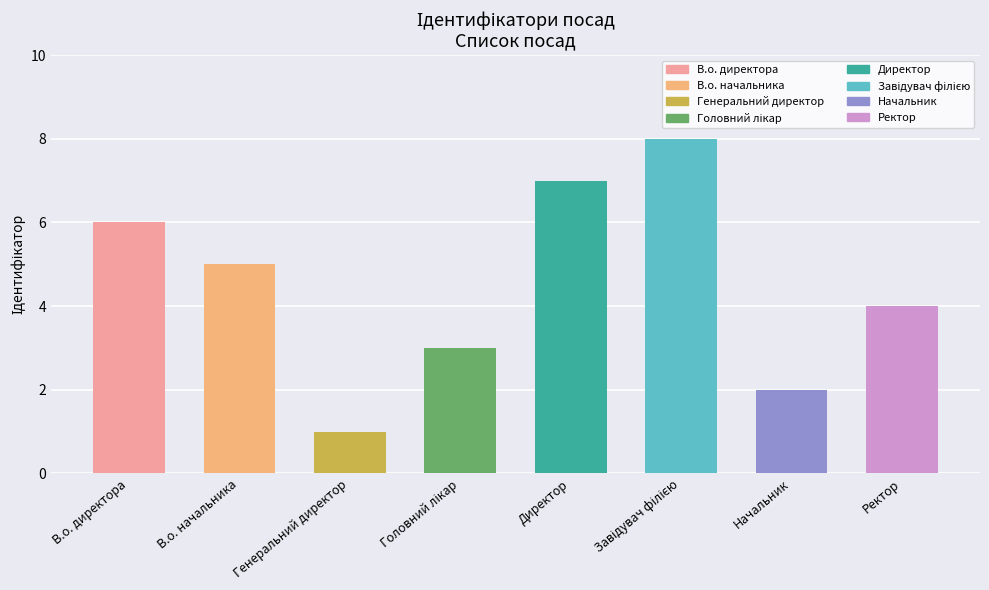

Are the bars grouped side by side (vs. stacked)?

No